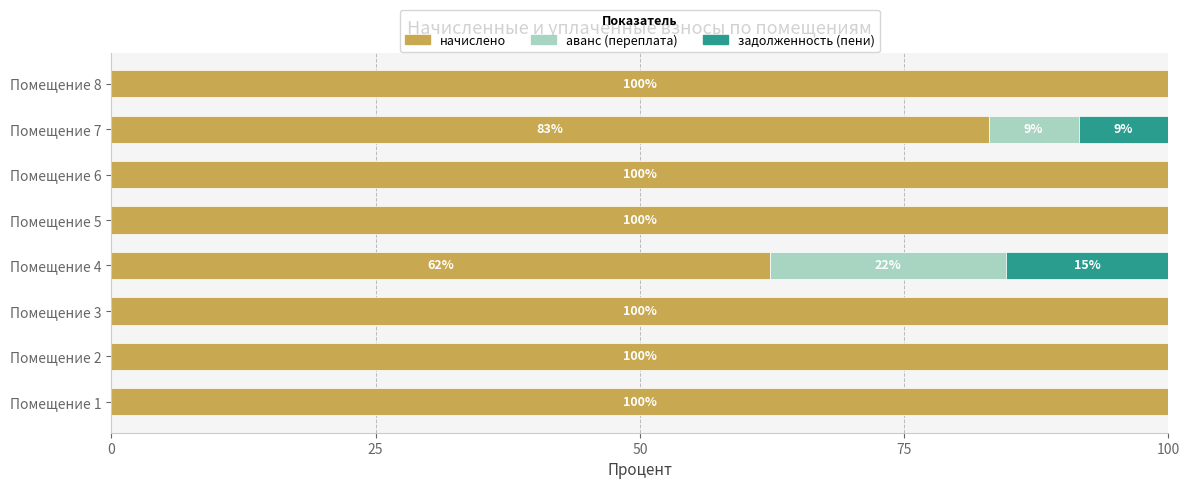

What is the approximate value of начислено at Помещение 7?

83.0